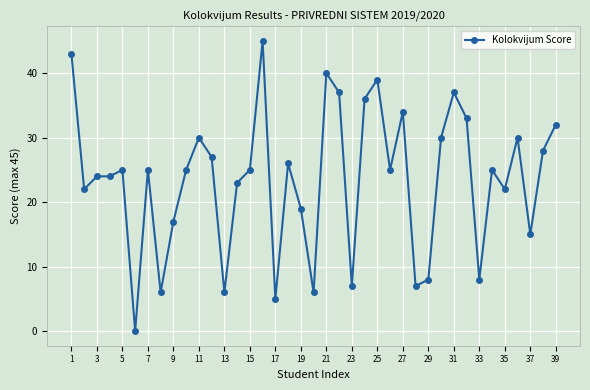

What is the average value?

23